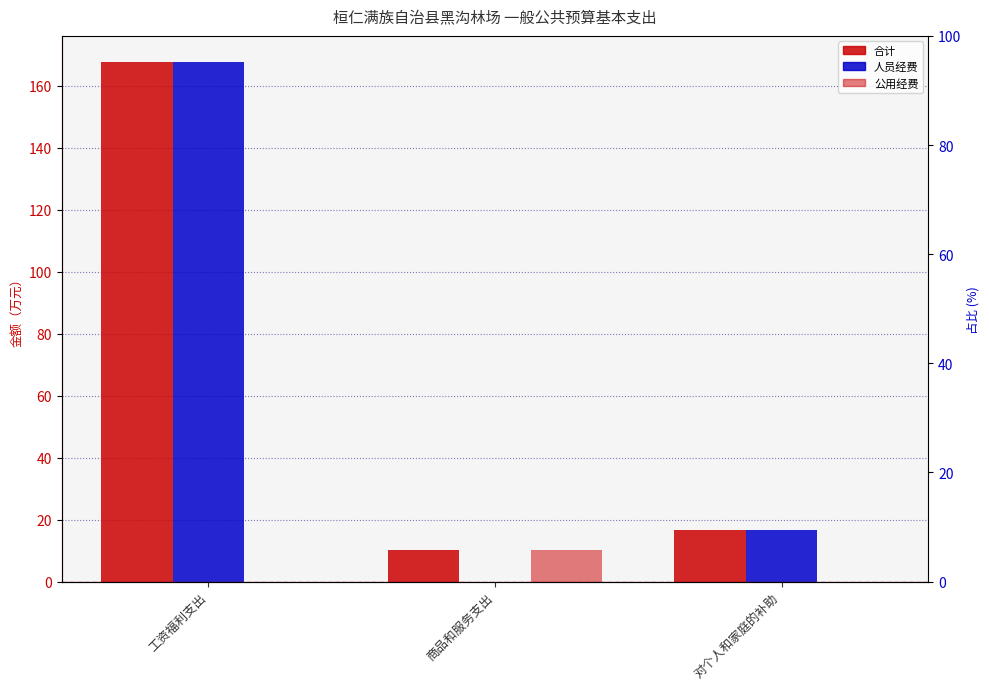

Reading right to left, list all the values displayed in this chart.

合计: 16.6	10.2	167.7
人员经费: 16.6	0.0	167.7
公用经费: 0.0	10.2	0.0